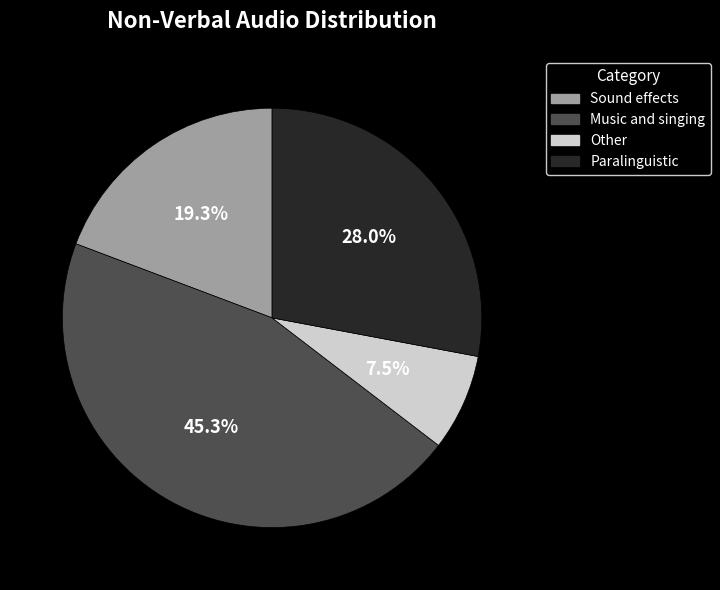

How many segments does this pie chart have?

4